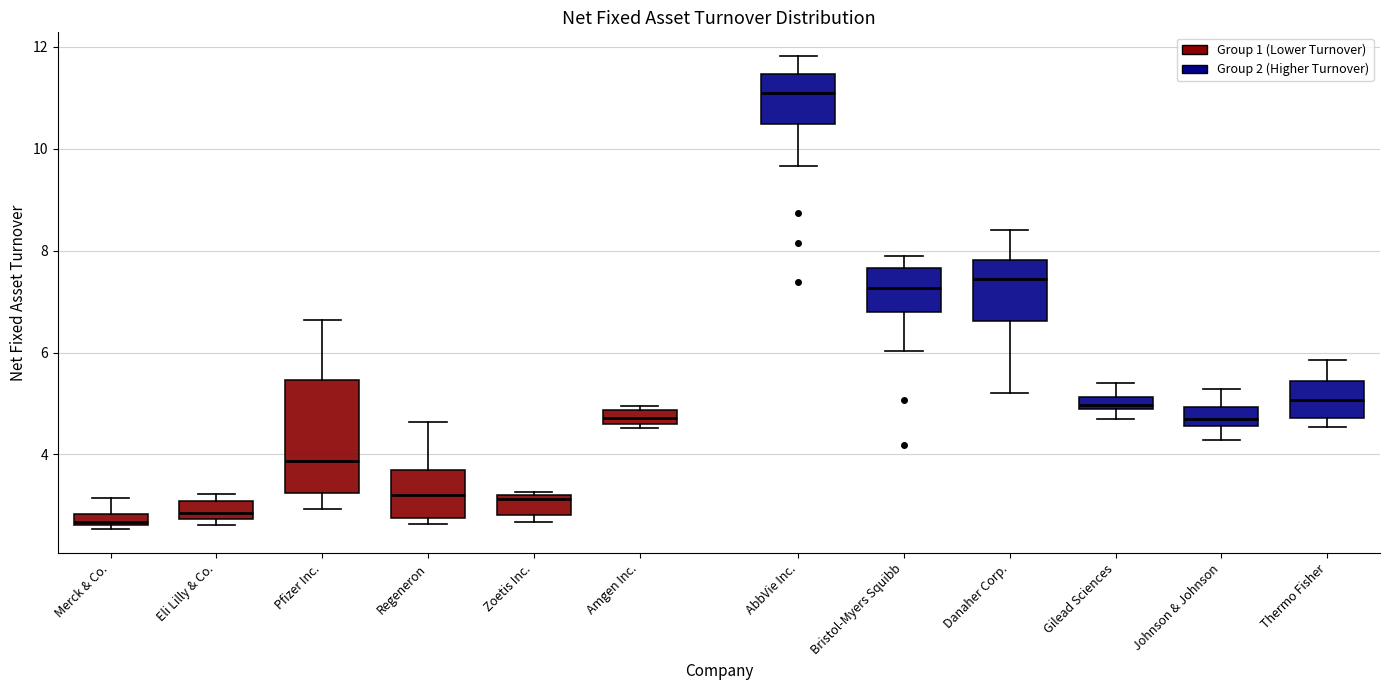

Comparing the boxes themselves (not the whiskers), which one is the tallest?

Pfizer Inc.